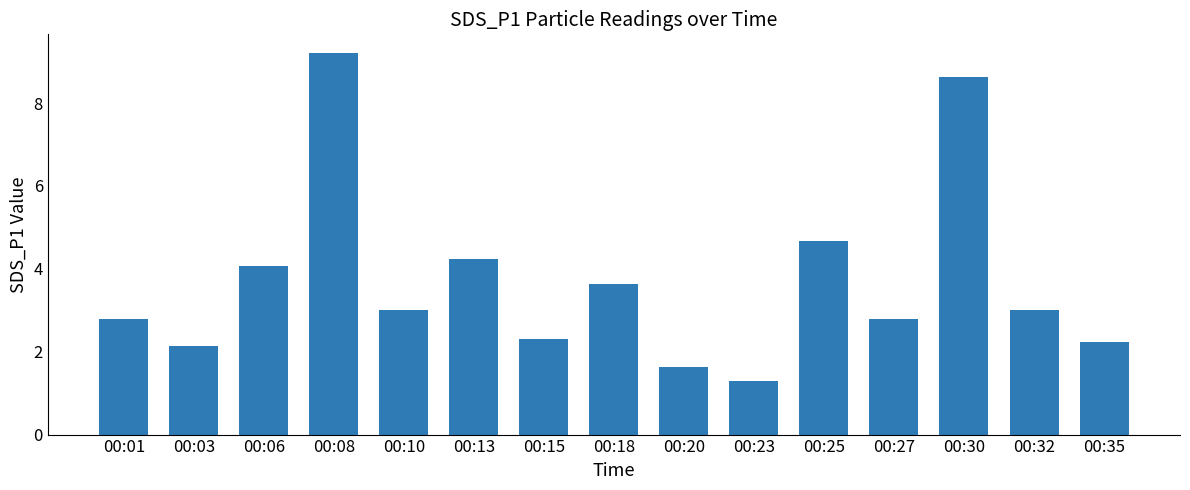

Count the number of categories in the chart.

15